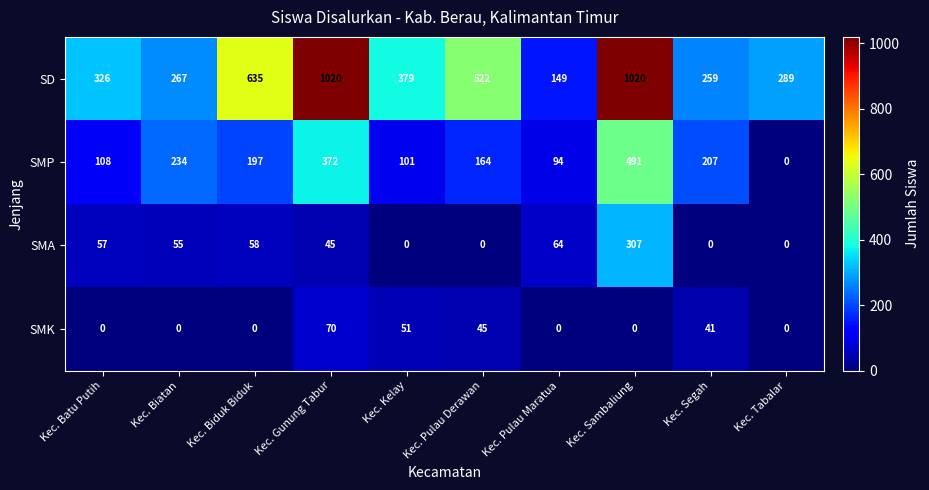

True or false: SMP has a value of 236 at Kec. Pulau Derawan.

False